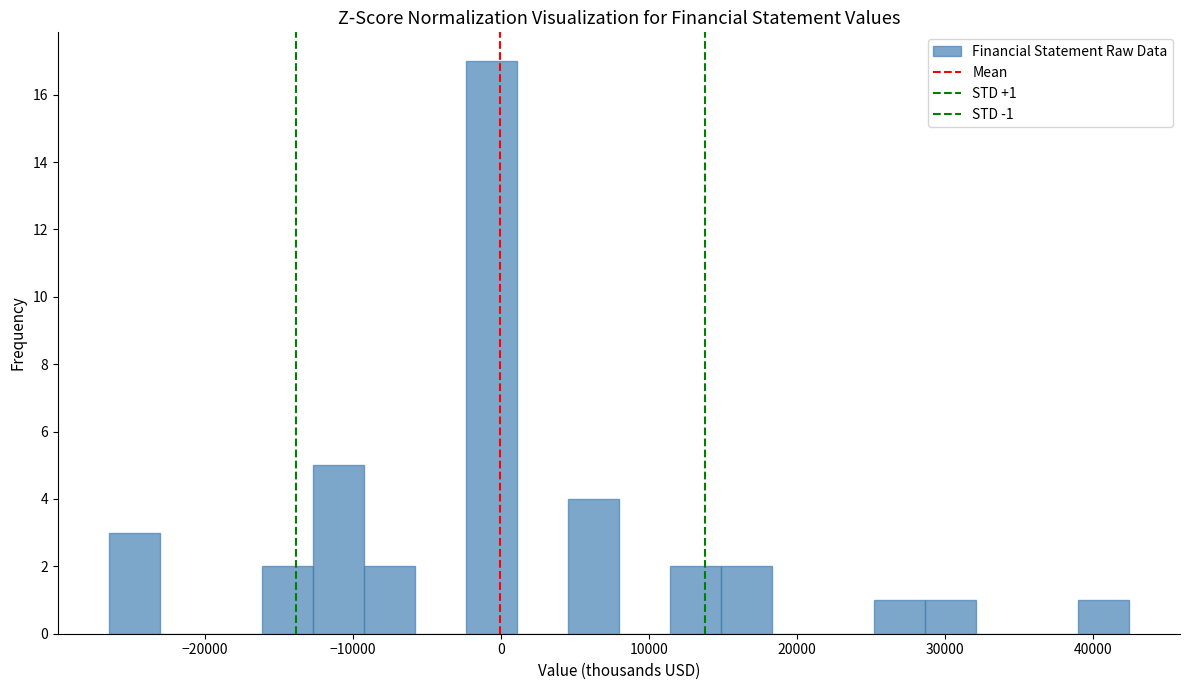

Read against the x-axis, roughly where is the centre of the tallest bar?

-1000